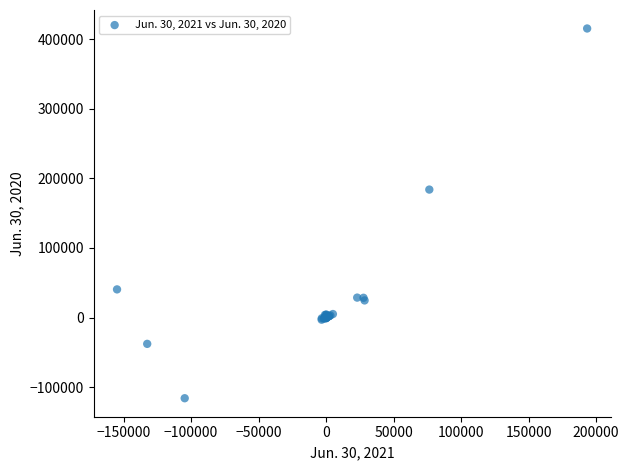

What Y value in the scatter plot is closest to 149659?

183835